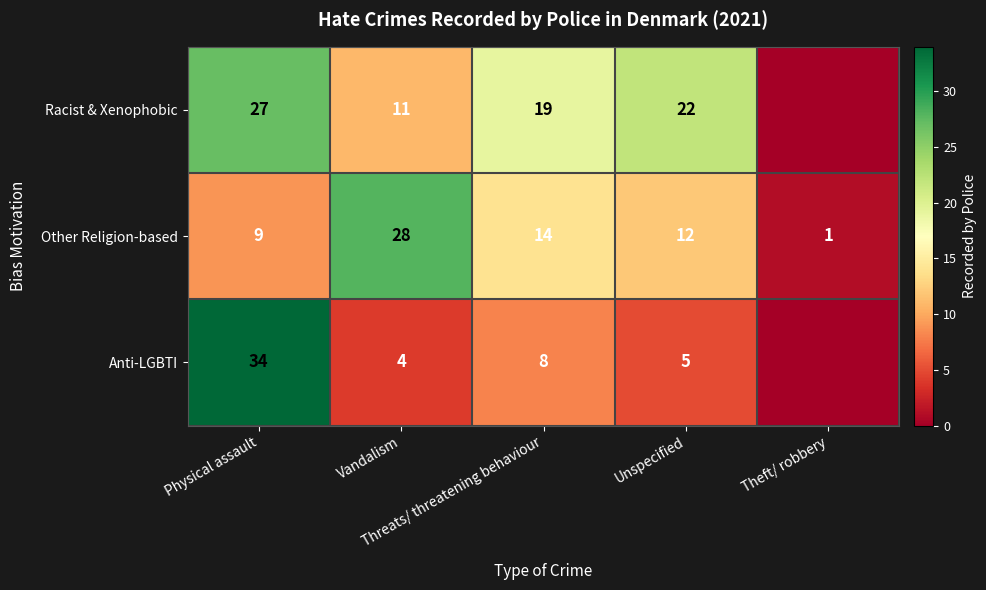

What is the total value across all series at Theft/ robbery?

1